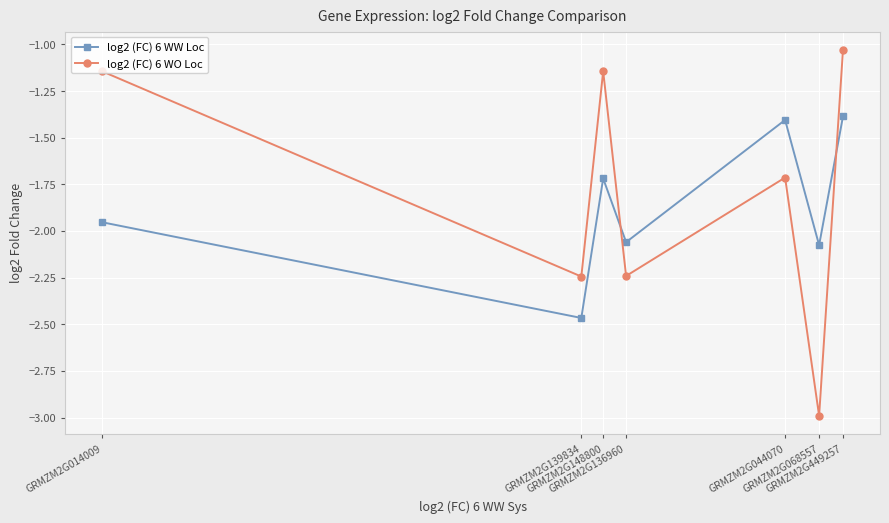

True or false: log2 (FC) 6 WW Loc has a value of -1.7 at GRMZM2G148800.

True